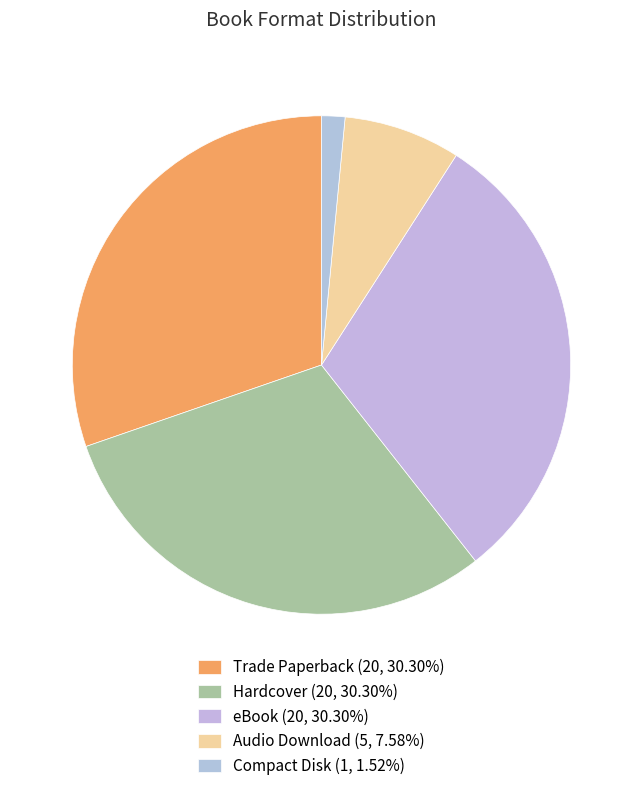

The Trade Paperback slice represents 30% of the pie. True or false?

True